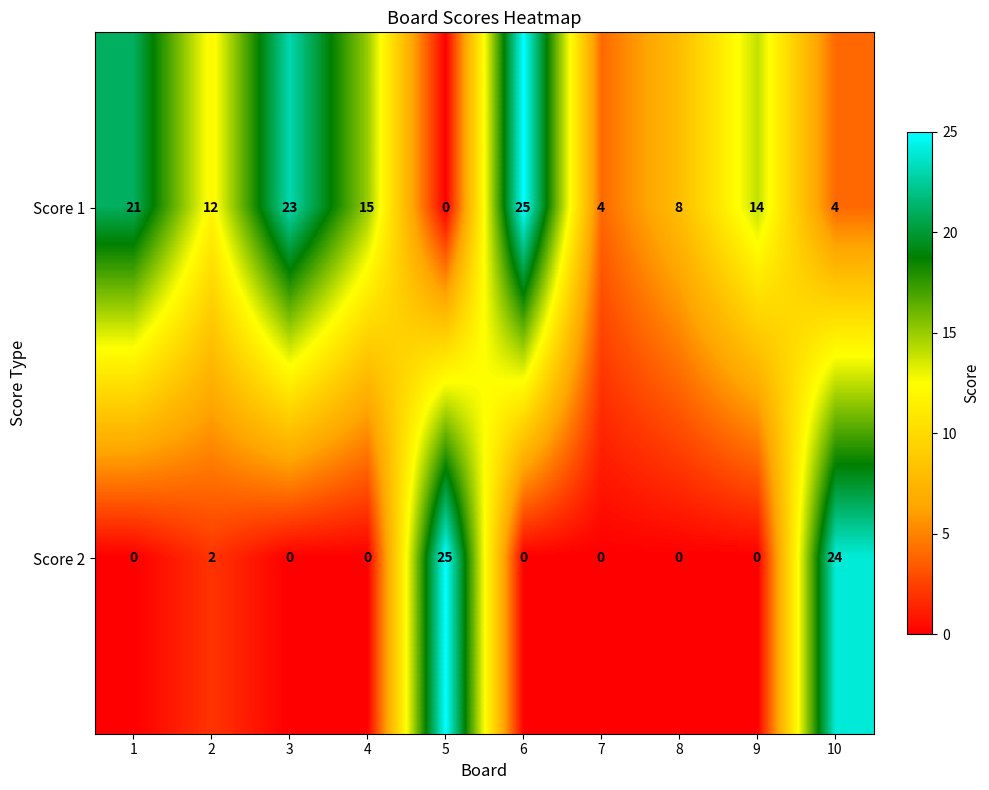

Which series has the largest total across all categories?

Score 1